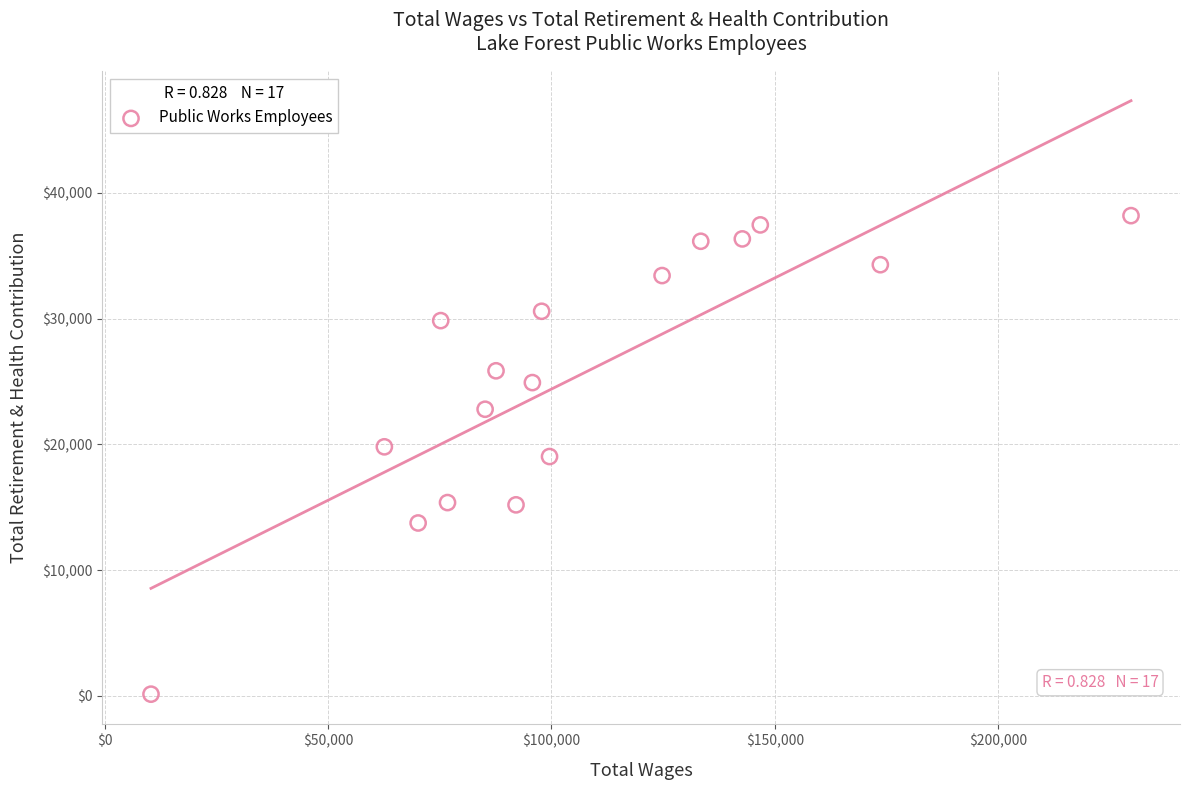

What is the range of Y values (max minus min)?

38044